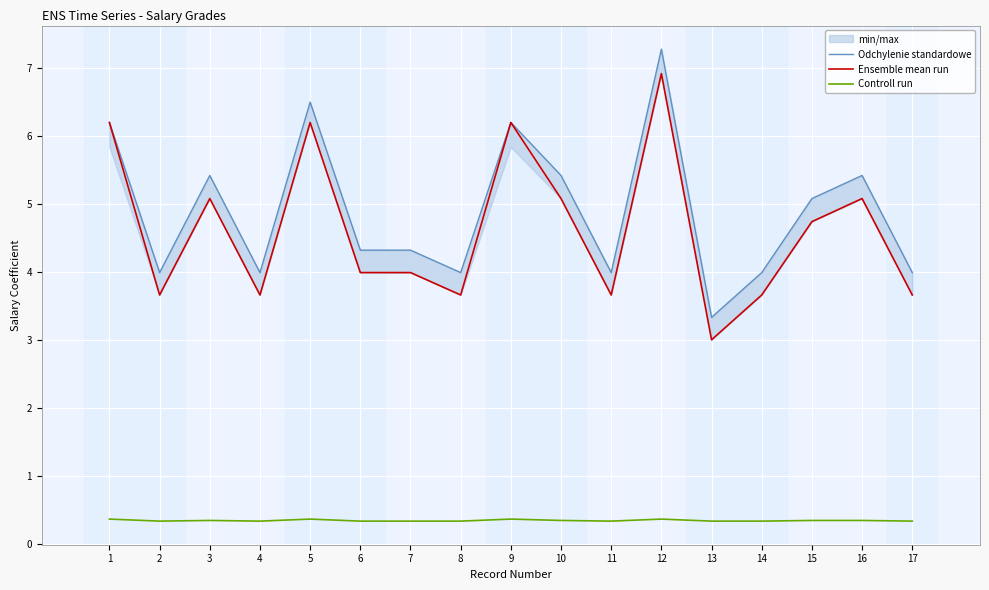

True or false: Controll run and Ensemble mean run intersect in this chart.

False